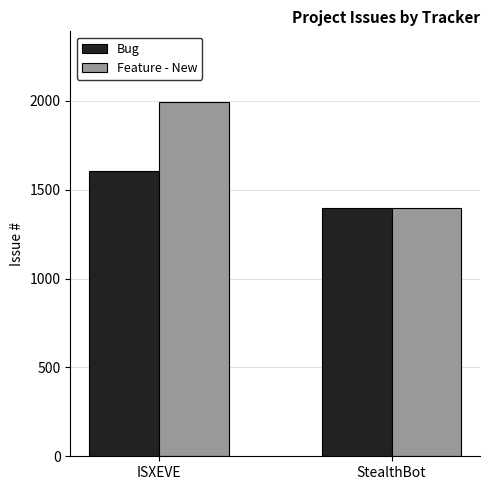

What are all the series names shown in the legend?

Bug, Feature - New